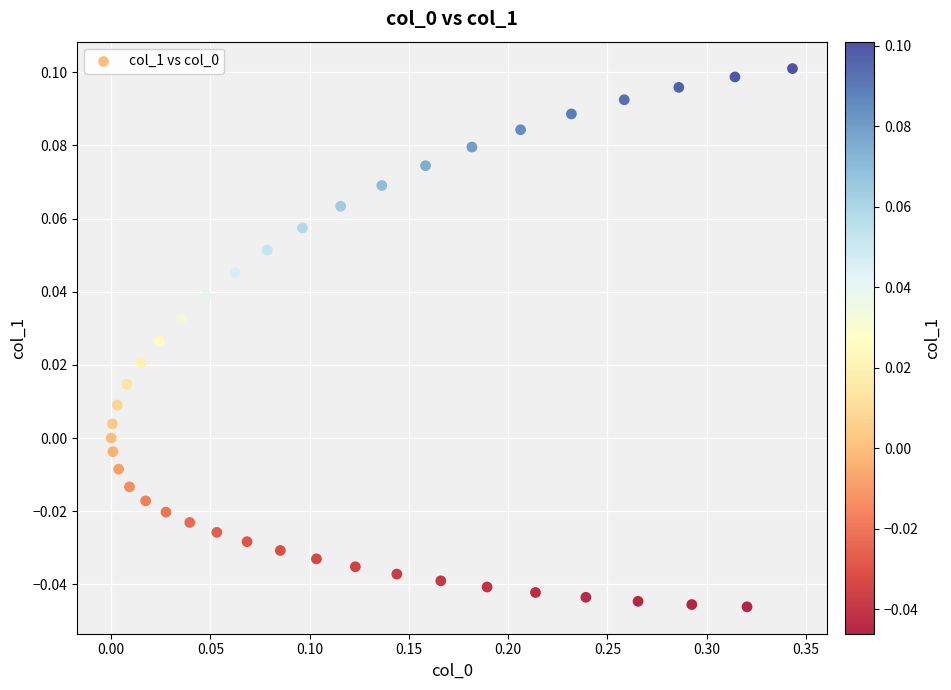

What is the range of X values (max minus min)?

0.3